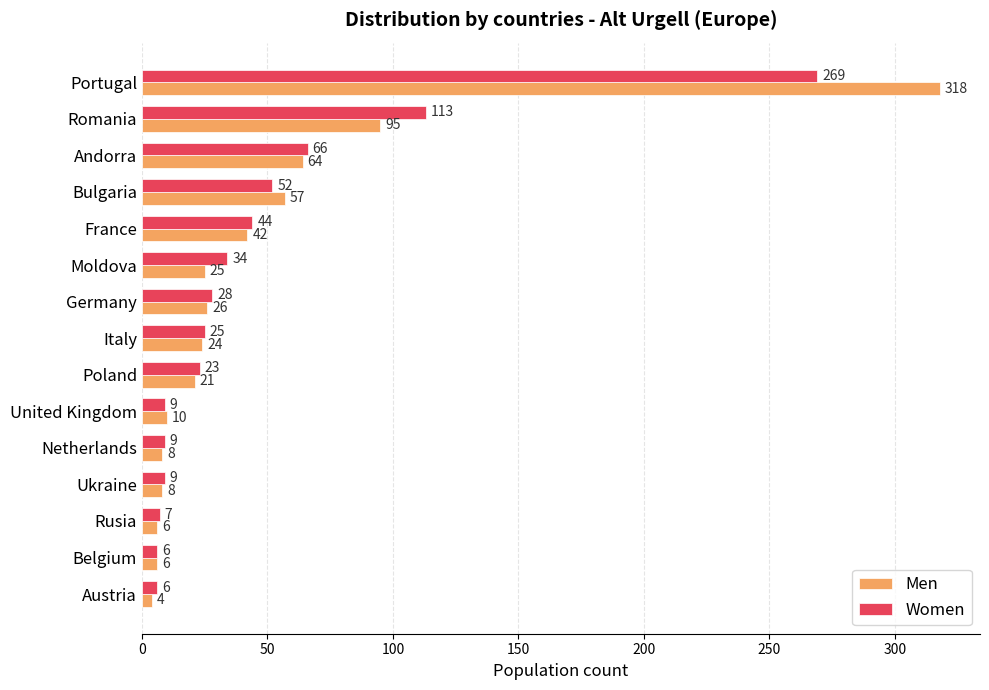

At Netherlands, list the series in order from largest to smallest.

Women, Men